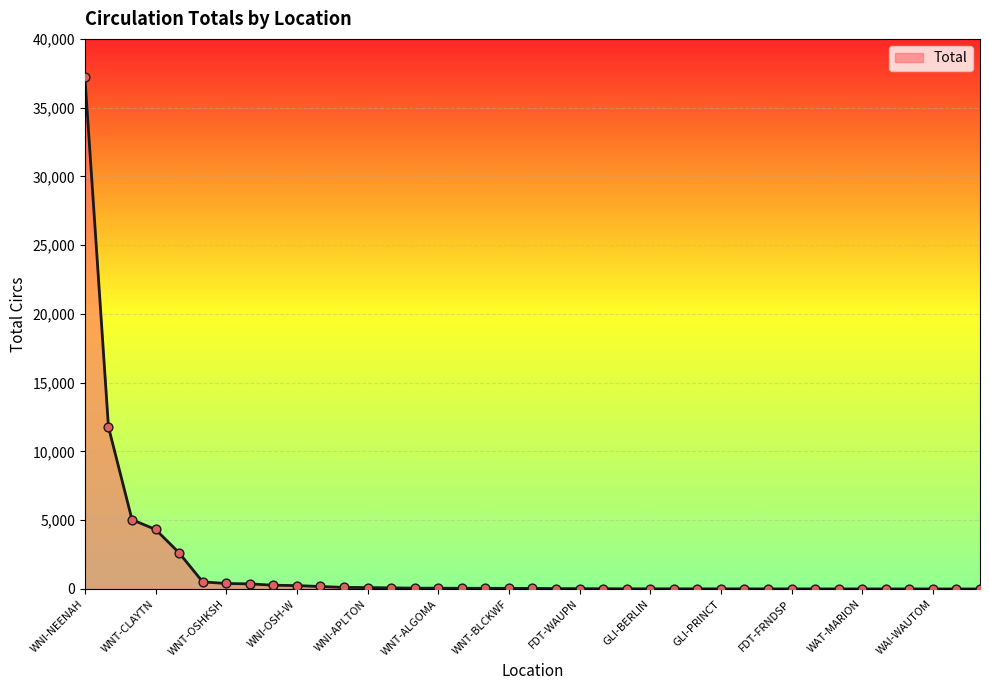

What is the greatest value displayed?

37205